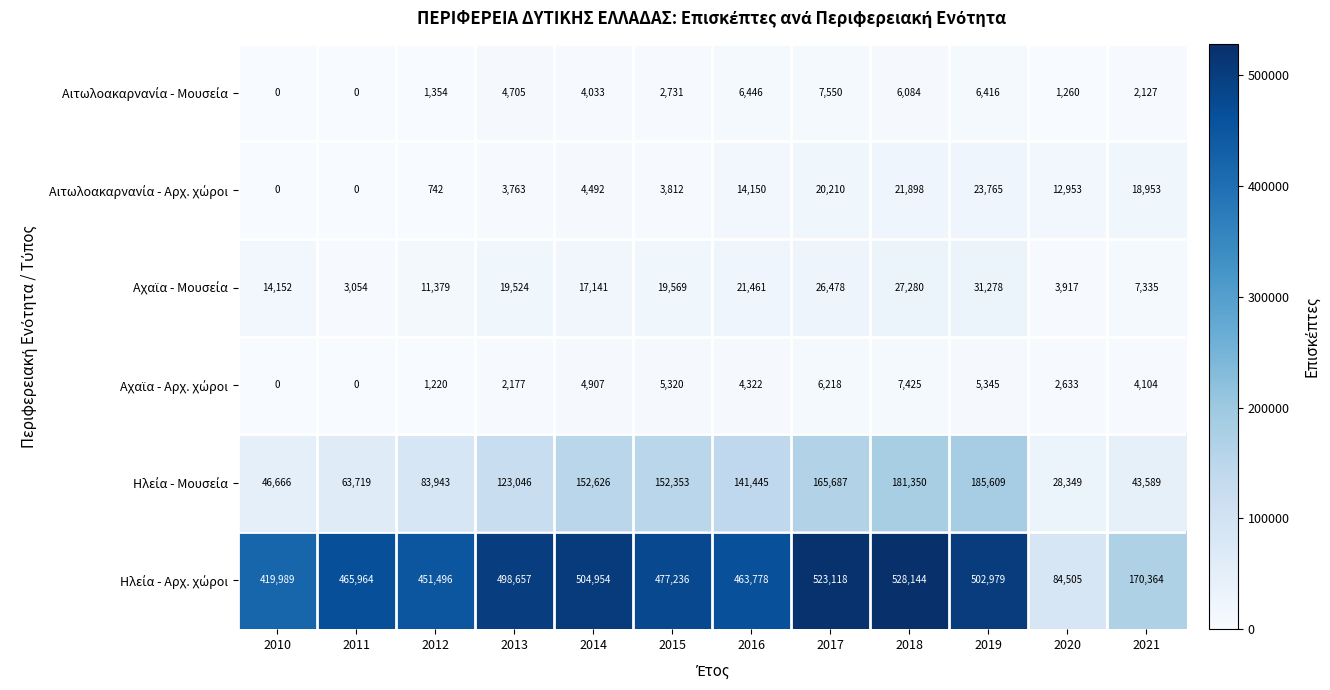

At how many categories does at least one series exceed 271671?

10